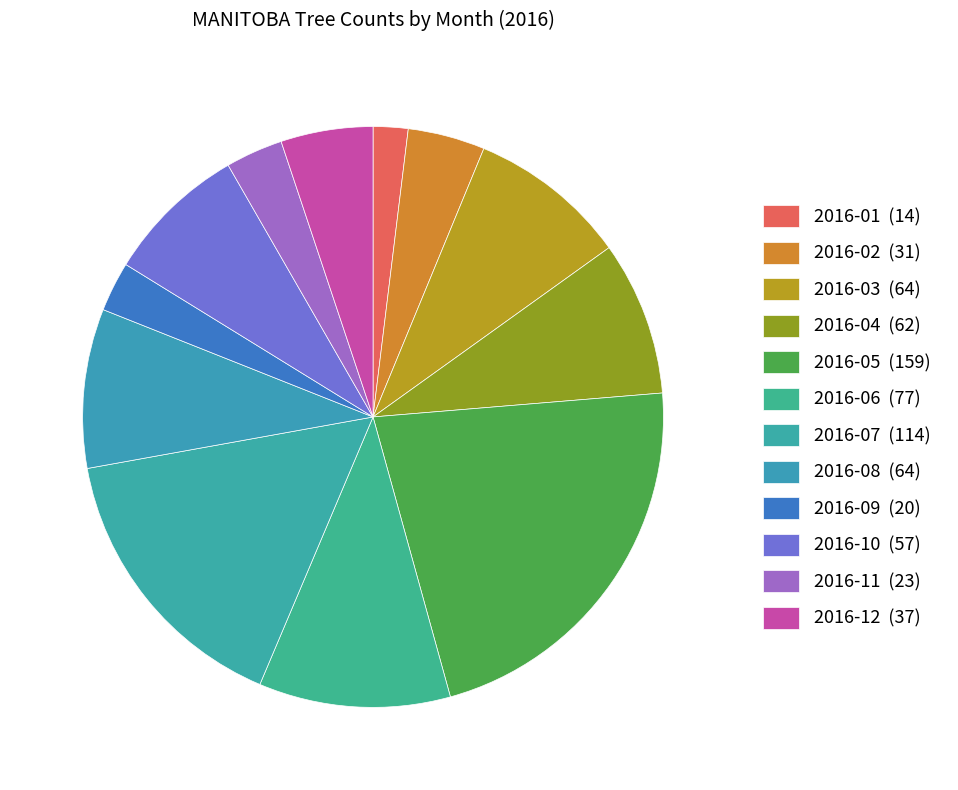

Count the number of slices in the pie.

12